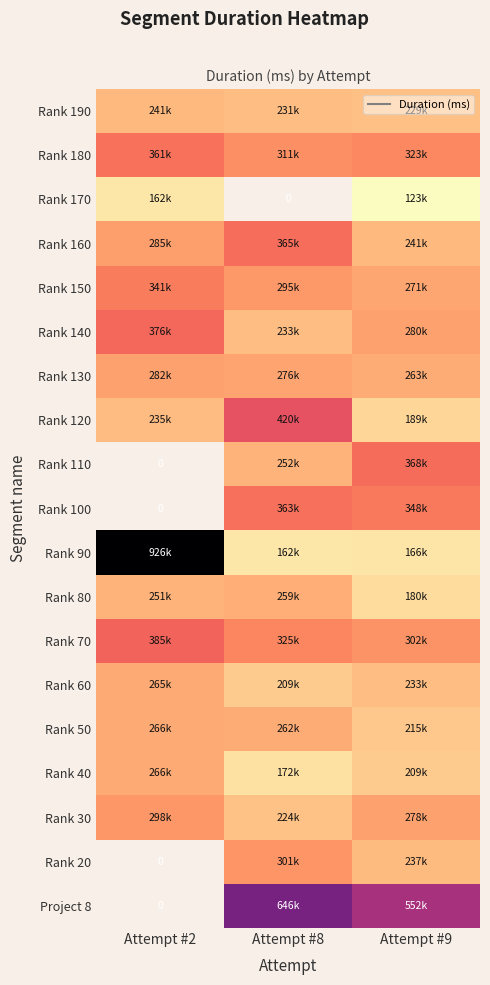

How many positive values does the Project 8 series have?

2